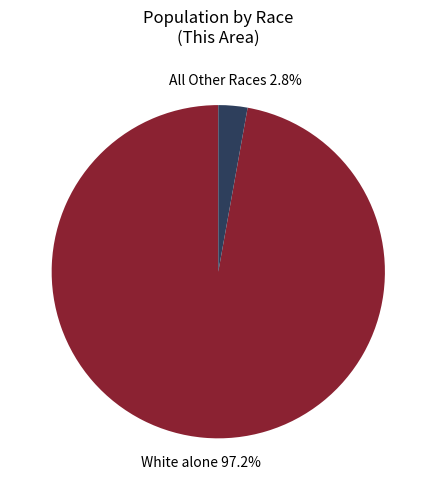

The White alone slice represents 83% of the pie. True or false?

False